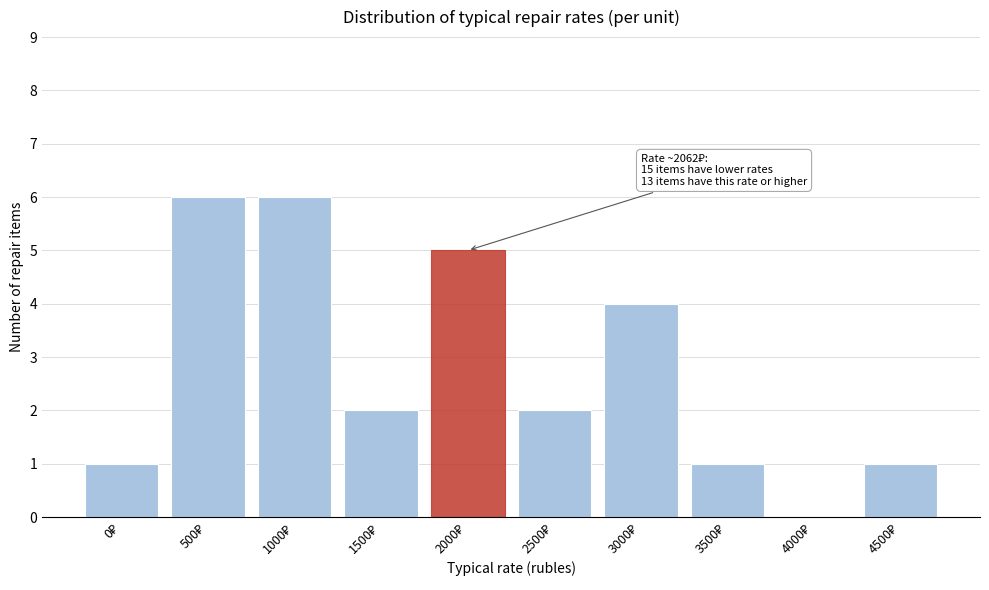

What is the sum of all values?

28